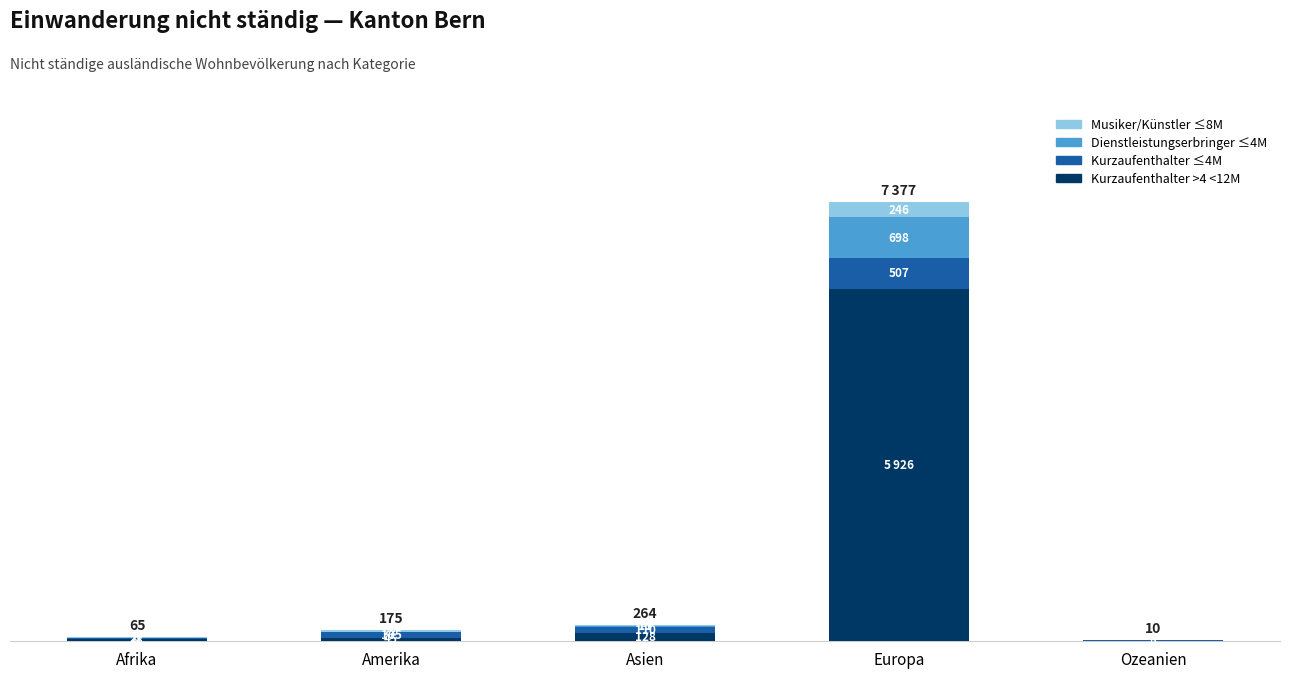

At which category is the sum across all series the highest?

Europa